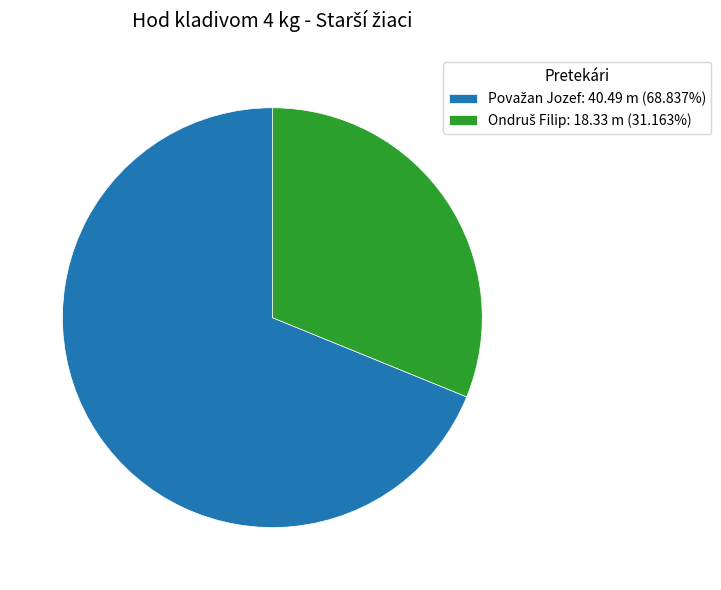

Is there any slice that represents more than half of the pie?

Yes